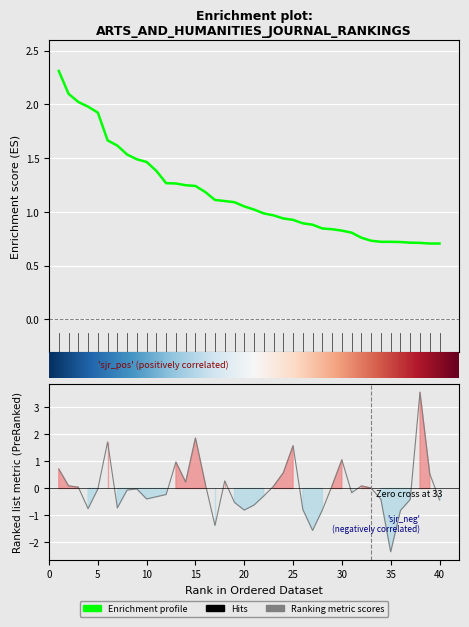

Does the chart display data point markers on the line(s)?

No